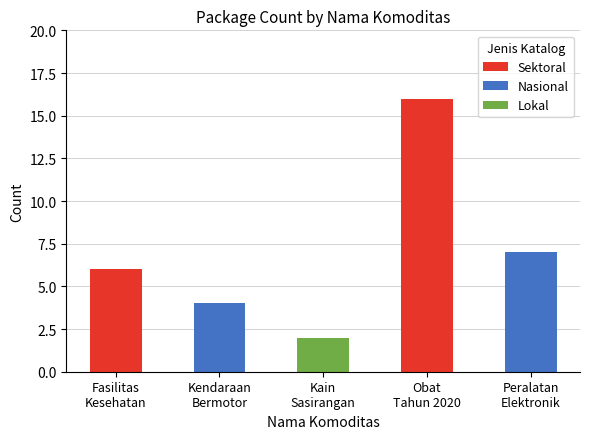

What is the maximum value for Sektoral?

16